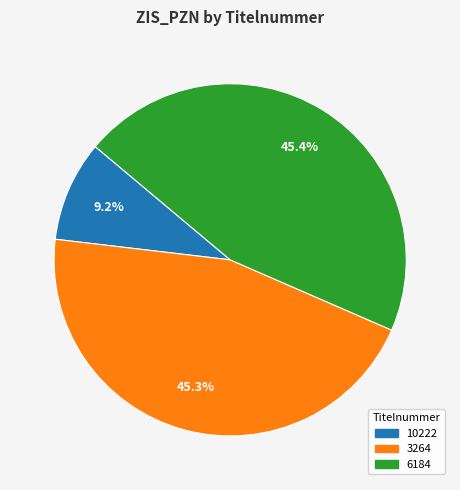

What is the smallest slice in the pie chart?

10222